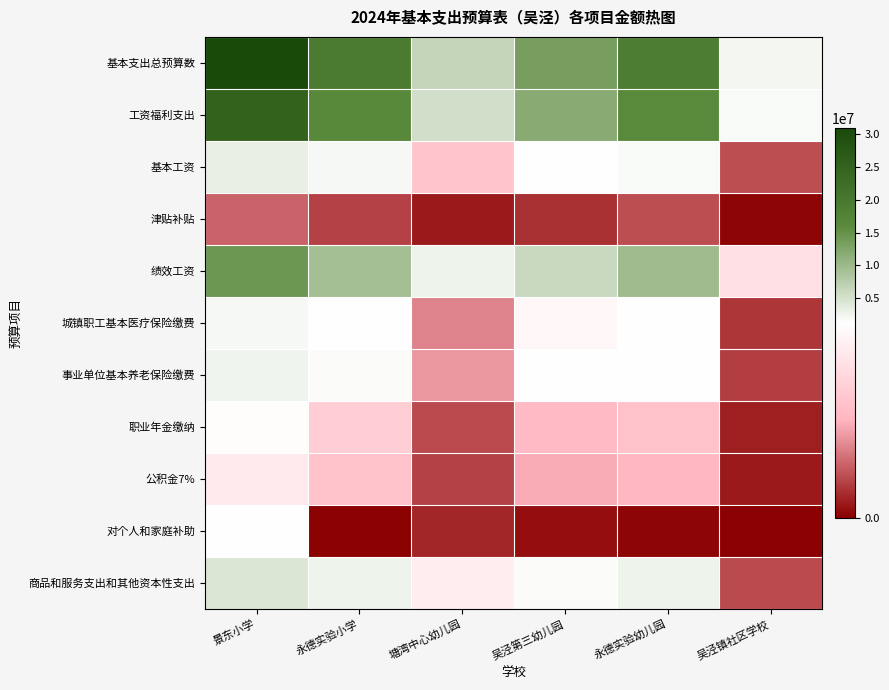

What is the difference between the highest and lowest values at 塘湾中心幼儿园?

6395944.2